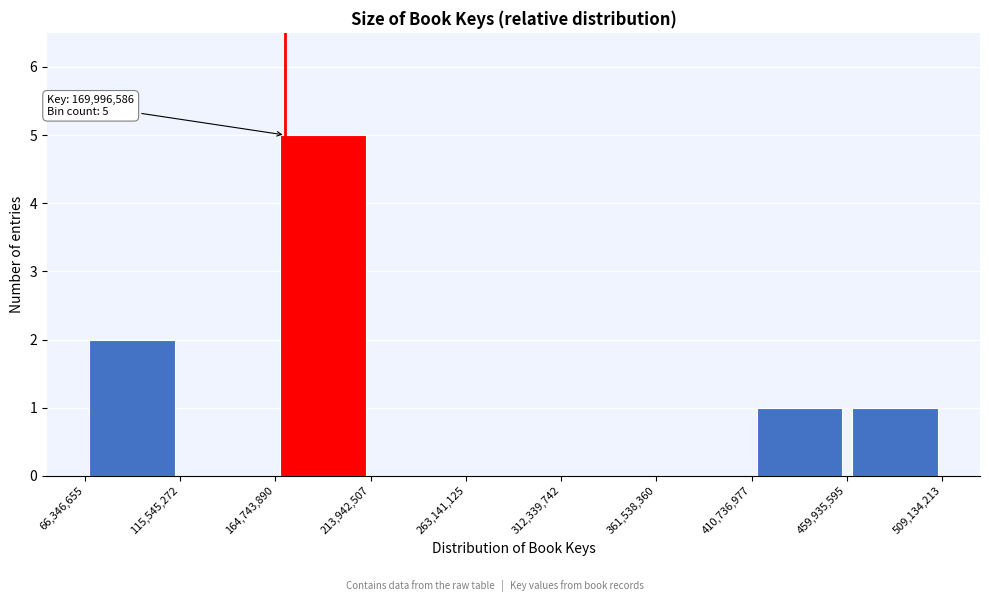

Which range on the x-axis has the tallest bar?

164,743,890 to 213,942,507